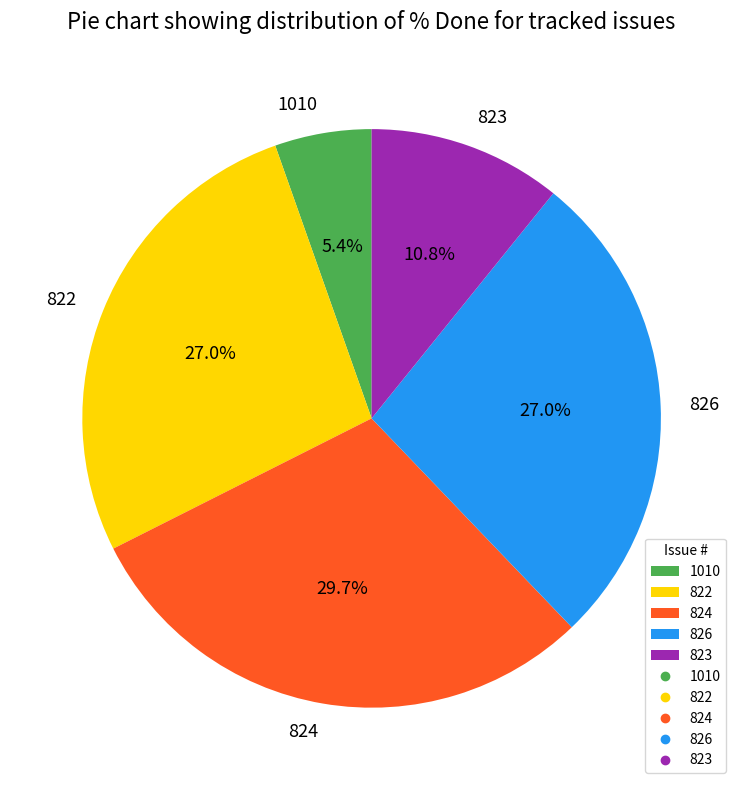

What percentage is the 824 slice, to the nearest percent?

30%